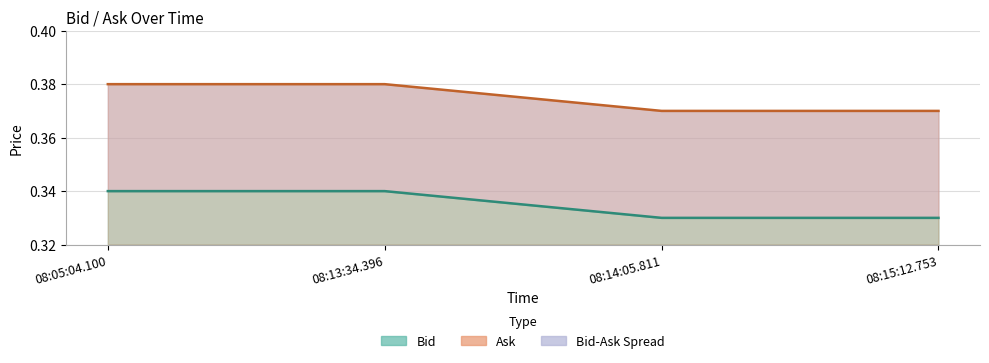

What is the approximate value of Bid line at 08:13:34.396?

0.3